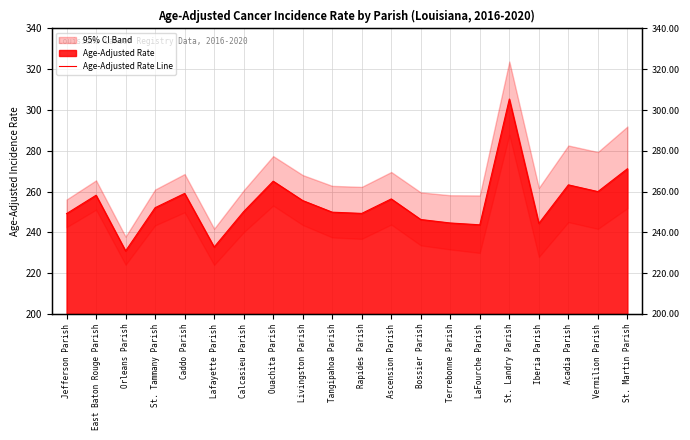

The chart shows a value of 232.8 at Lafayette Parish. True or false?

True